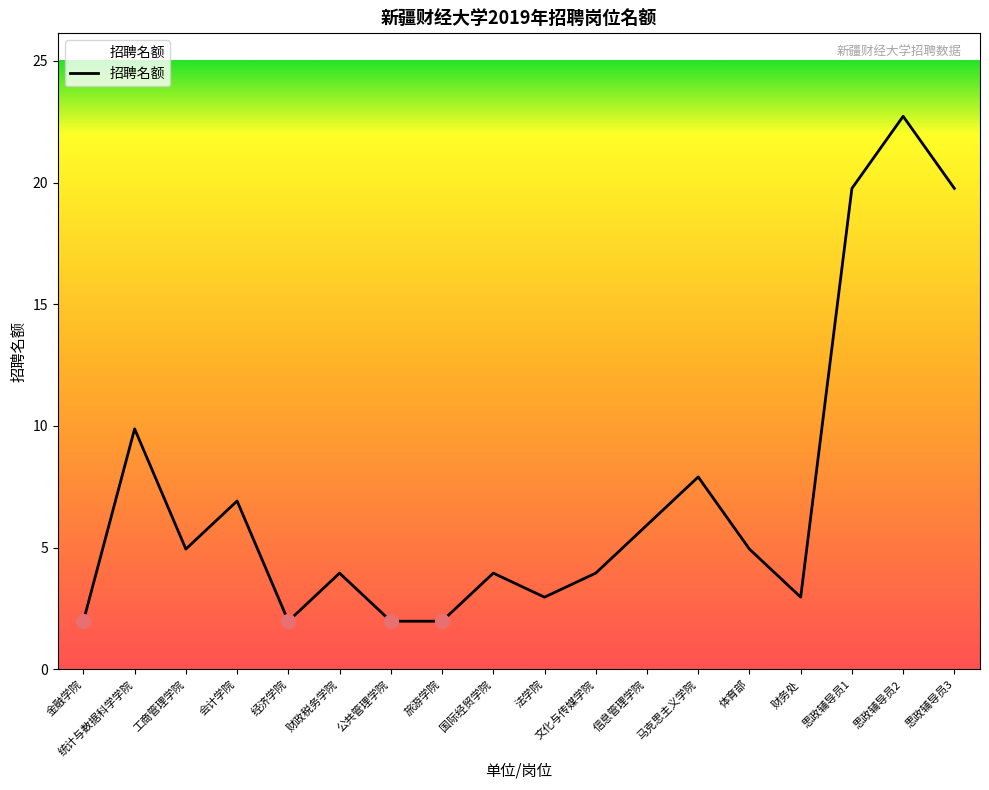

Is this an area chart (filled region under the line)?

Yes